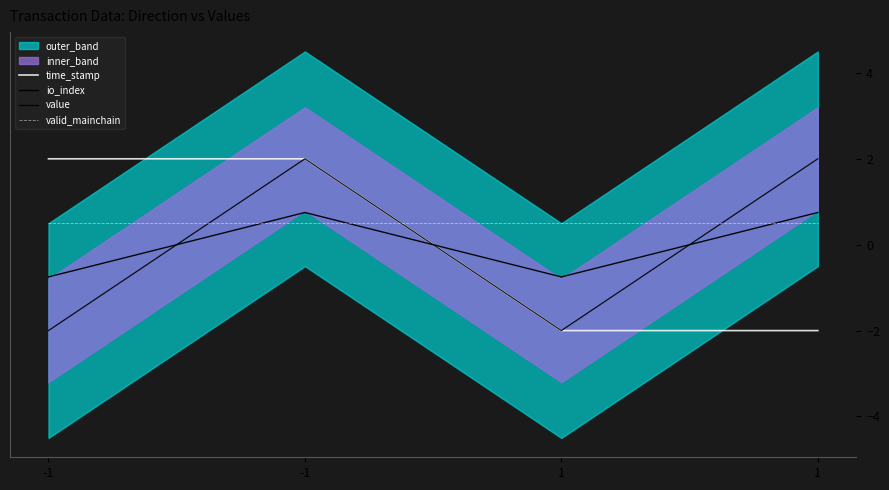

What is the difference between the highest and lowest values at -1?

4.0